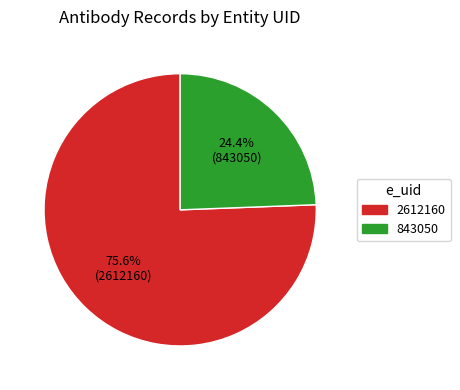

Which category has the biggest portion of the pie?

2612160